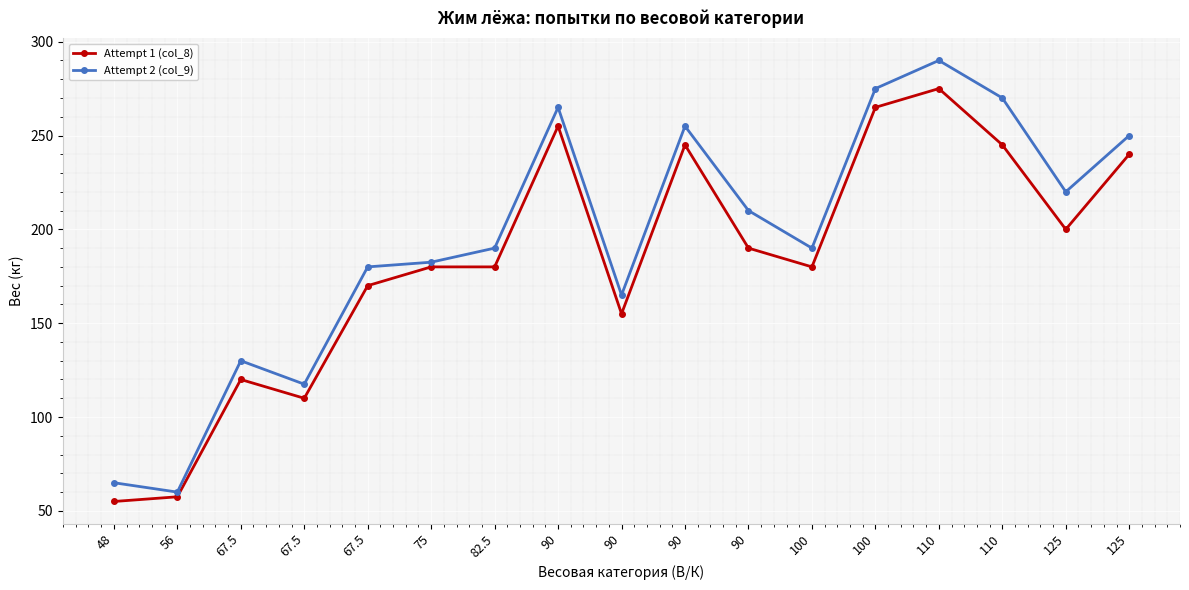

What are all the series names shown in the legend?

Attempt 1 (col_8), Attempt 2 (col_9)